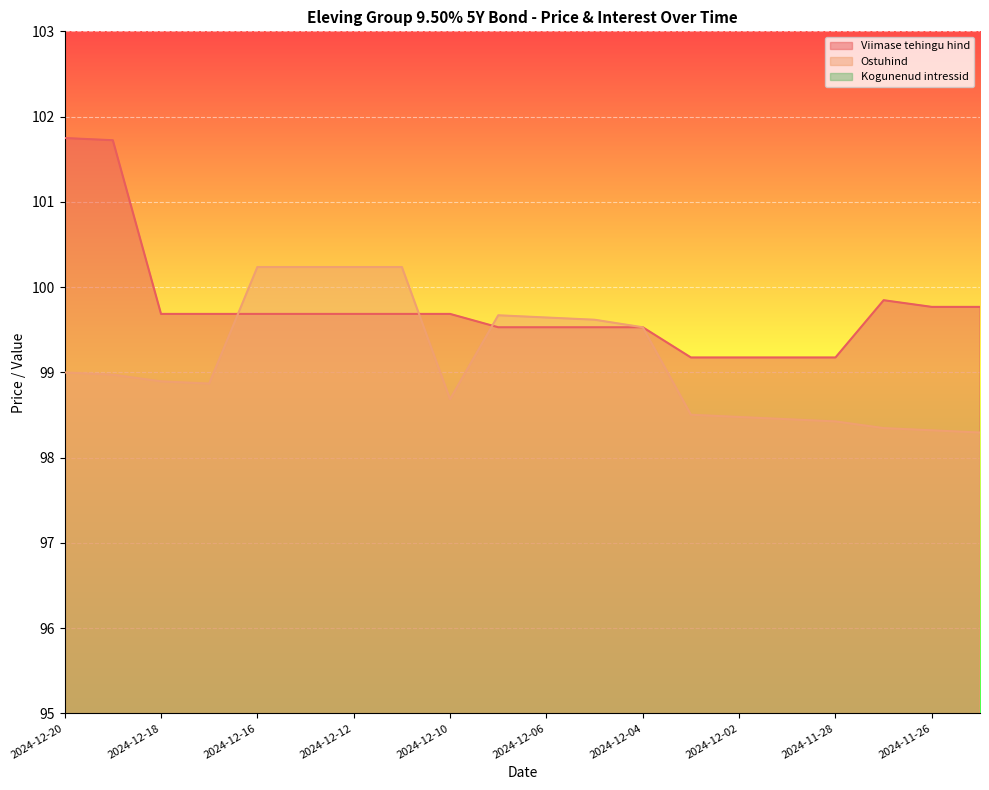

What is the difference between the maximum and minimum values in the Kogunenud intressid series?

0.7